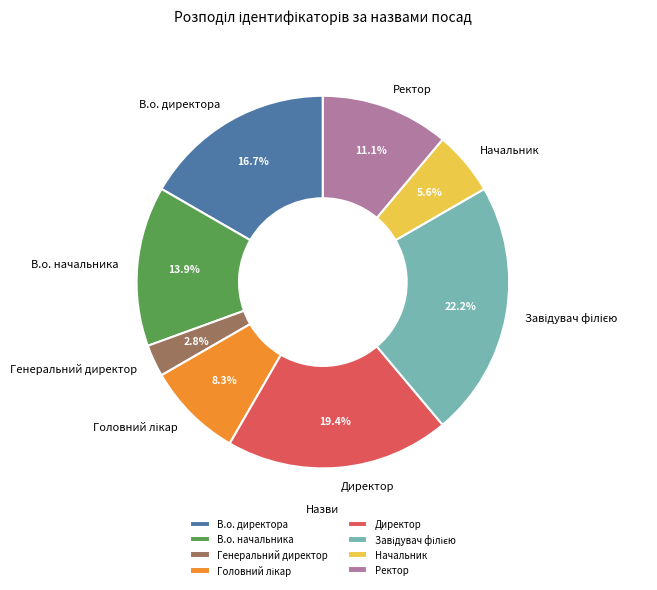

Does Генеральний директор account for over 50% of the chart?

No